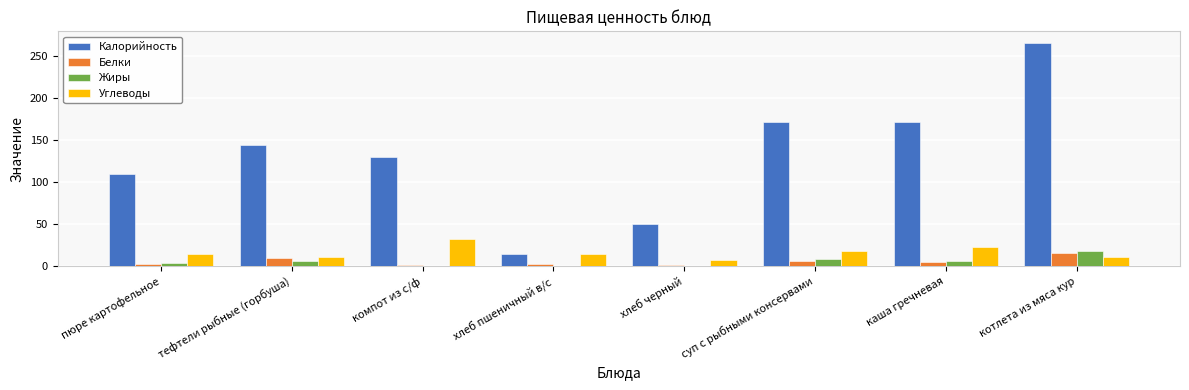

What is the highest value of the Жиры series?

17.7